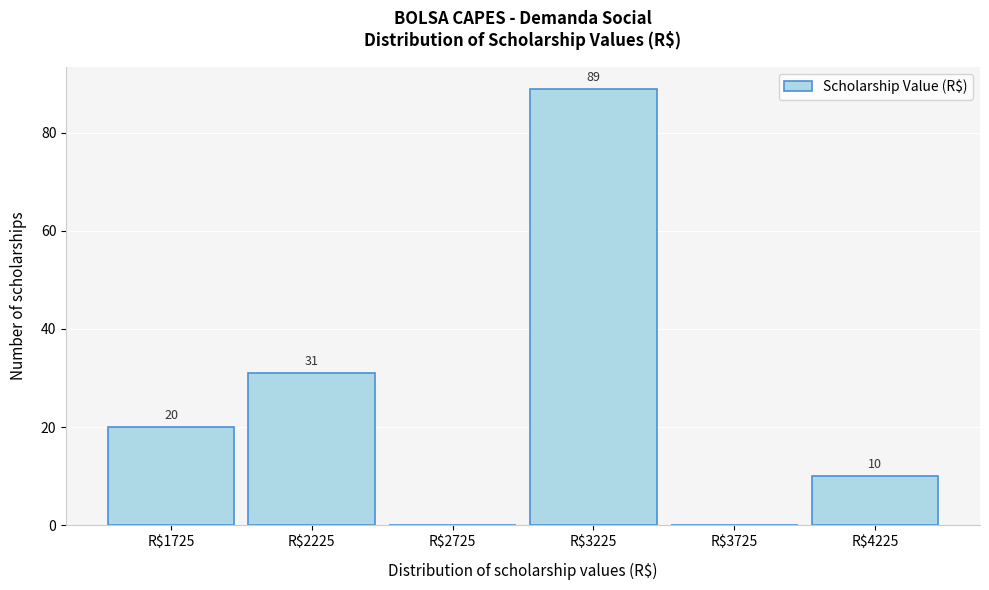

Which range on the x-axis has the tallest bar?

3000 to 3500